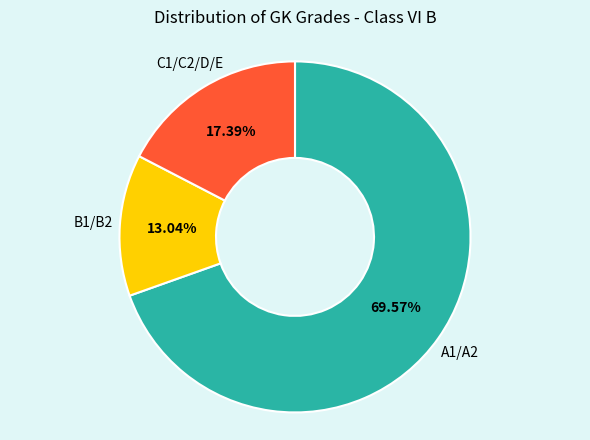

Is there a majority slice in this chart?

Yes